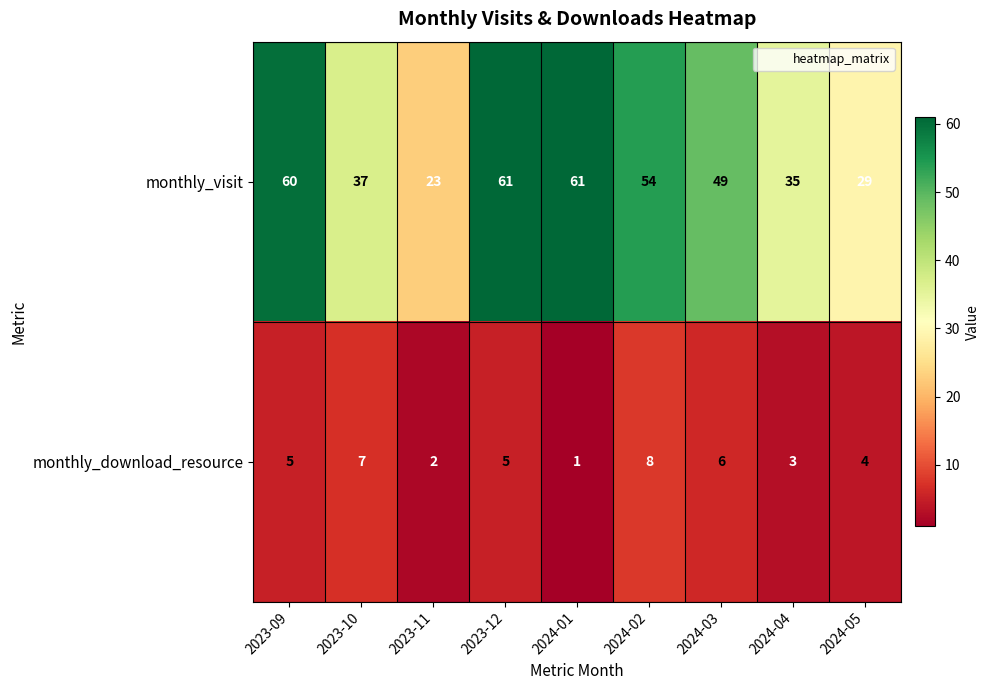

What is the greatest value displayed?

61